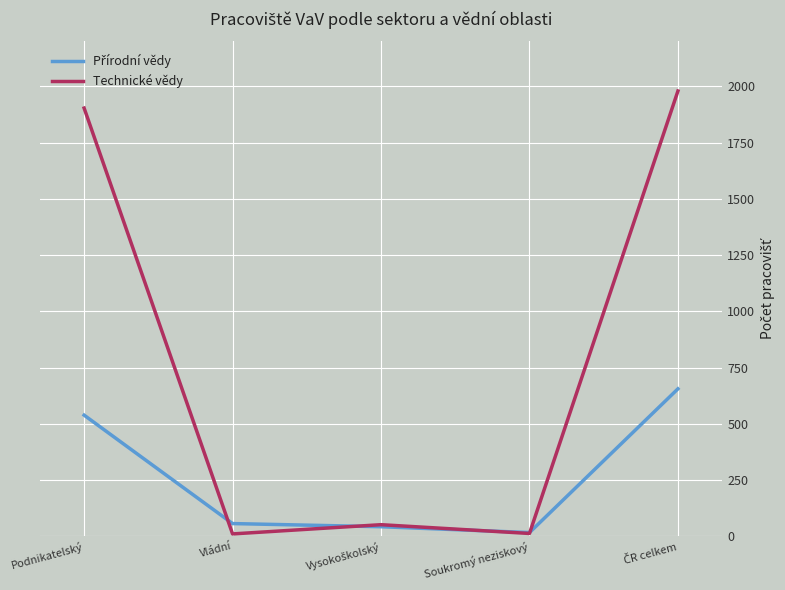

Which series has the widest spread of values?

Technické vědy